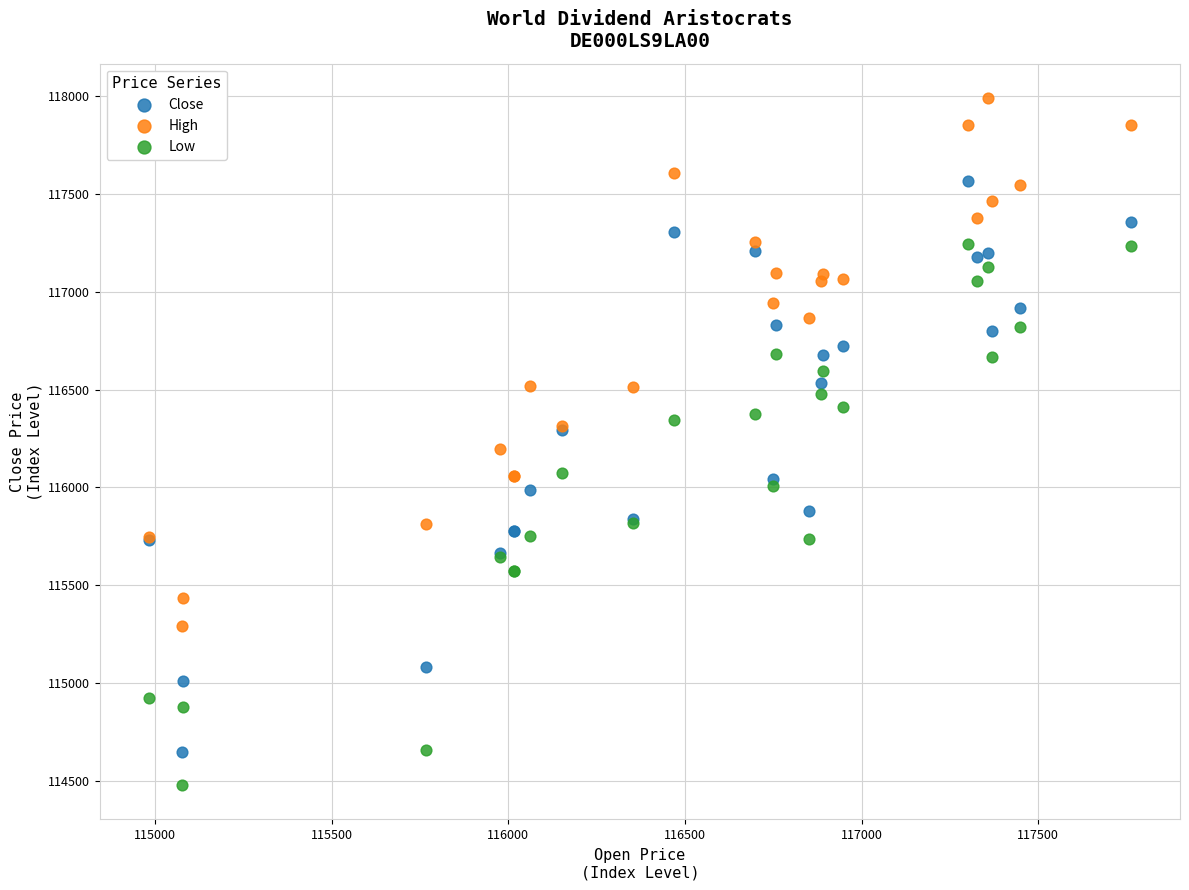

Which series reaches the minimum Y coordinate?

Low